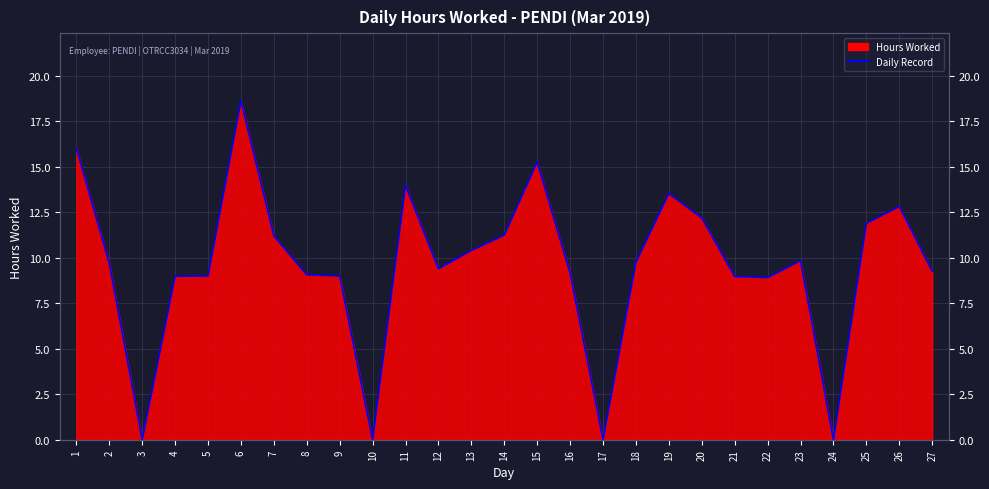

Which label corresponds to the smallest value in the chart?

3